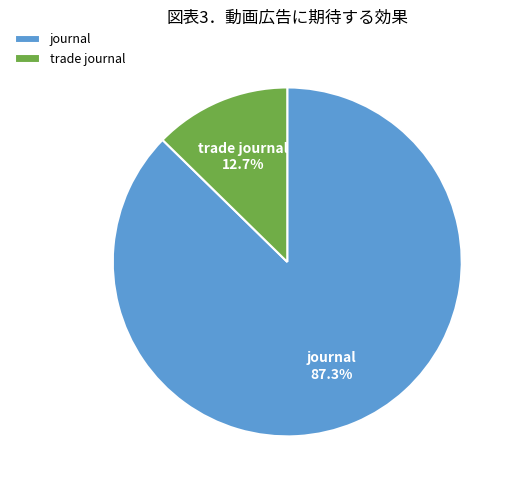

Is there any slice that represents more than half of the pie?

Yes